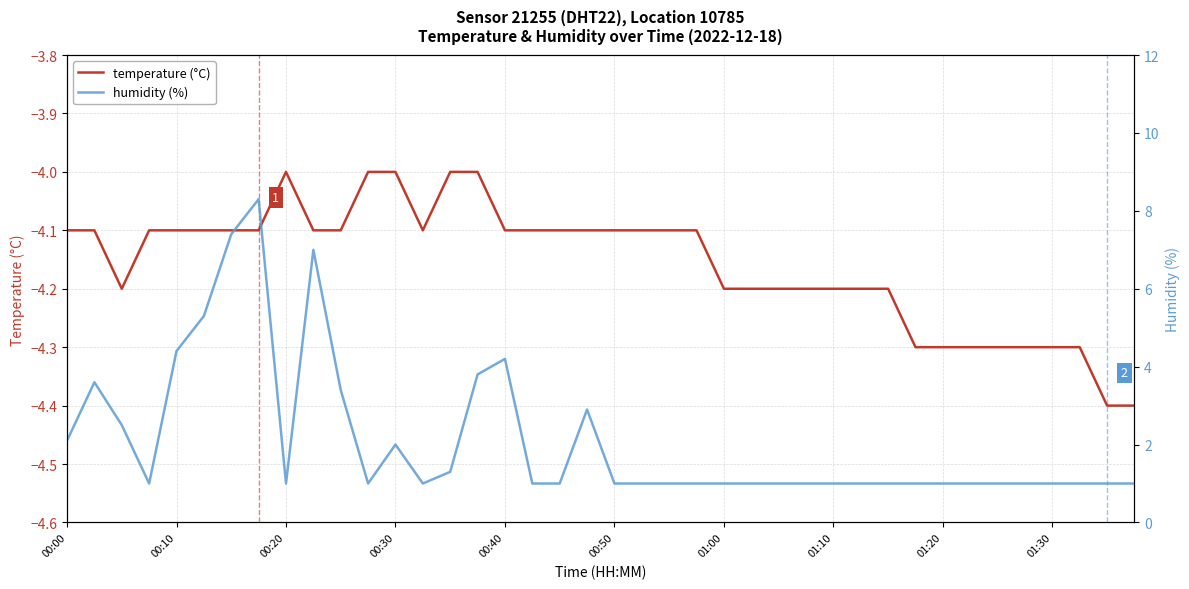

What is the maximum value for temperature (°C)?

-4.0